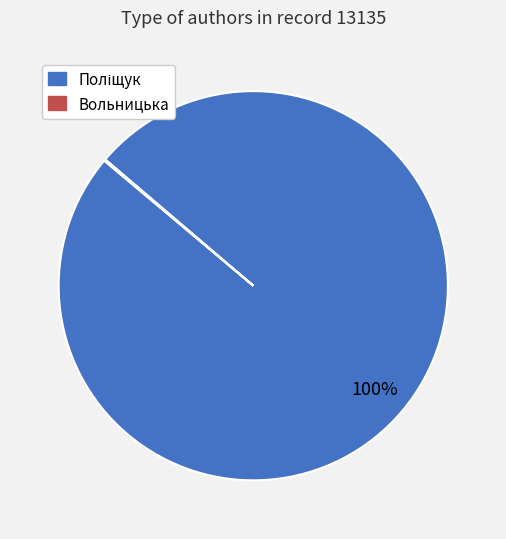

Is there any slice that represents more than half of the pie?

Yes